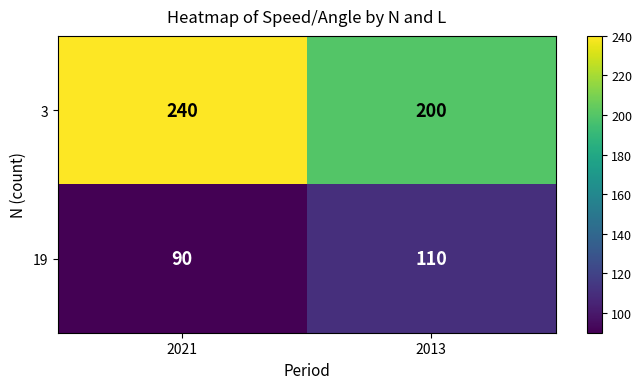

Which category has the highest value in the 3 series?

2021